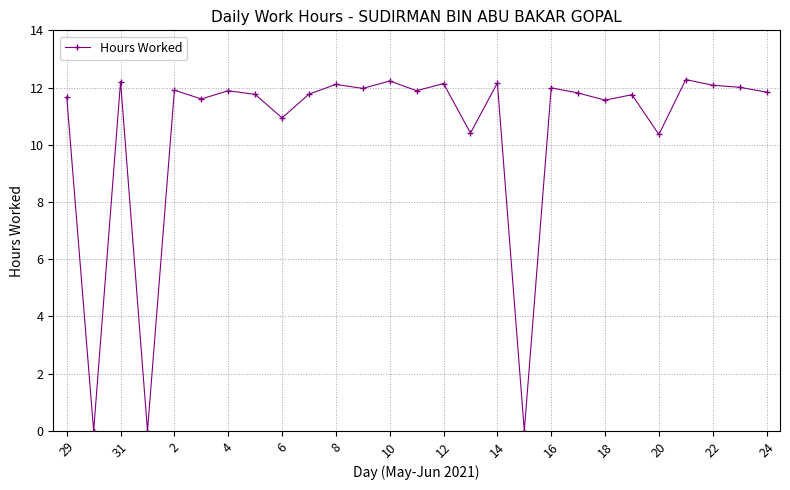

What is the value of the 10th point from the left?

11.8